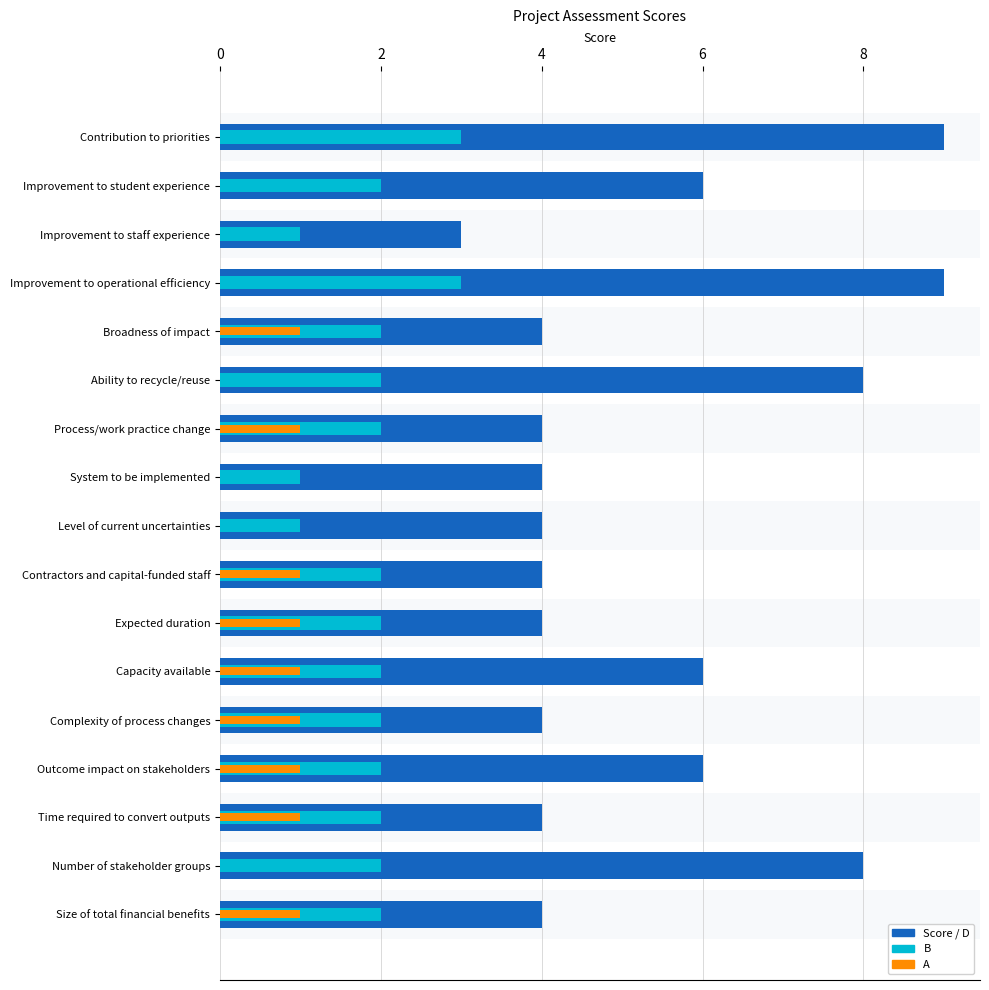

What is the total value across all series at Improvement to staff experience?

4